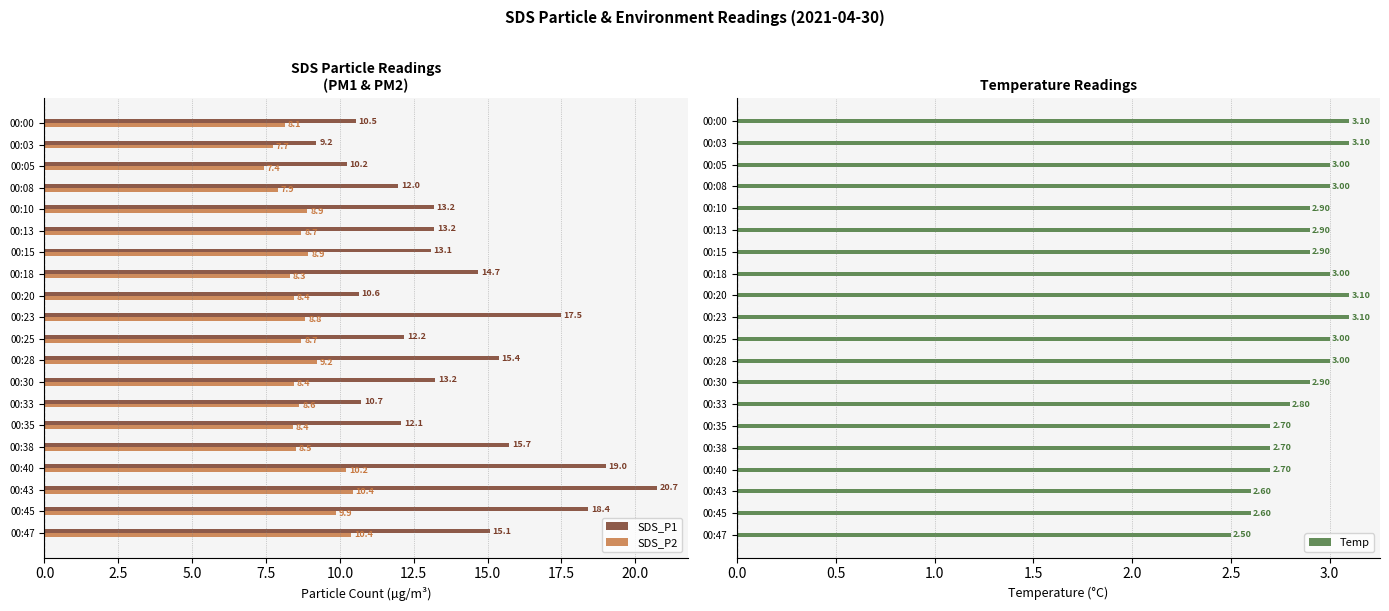

Rank the series by their maximum value, from lowest to highest.

Temp, SDS_P2, SDS_P1